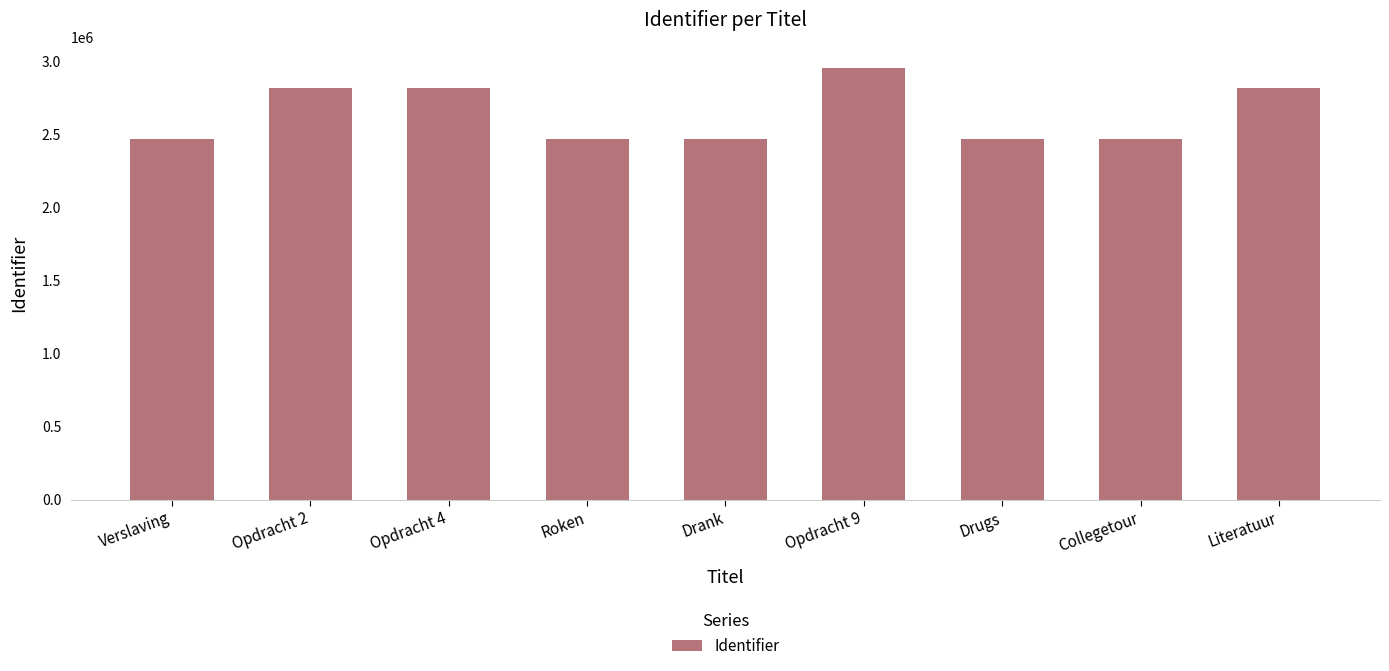

What is the sum of all values?

23731137